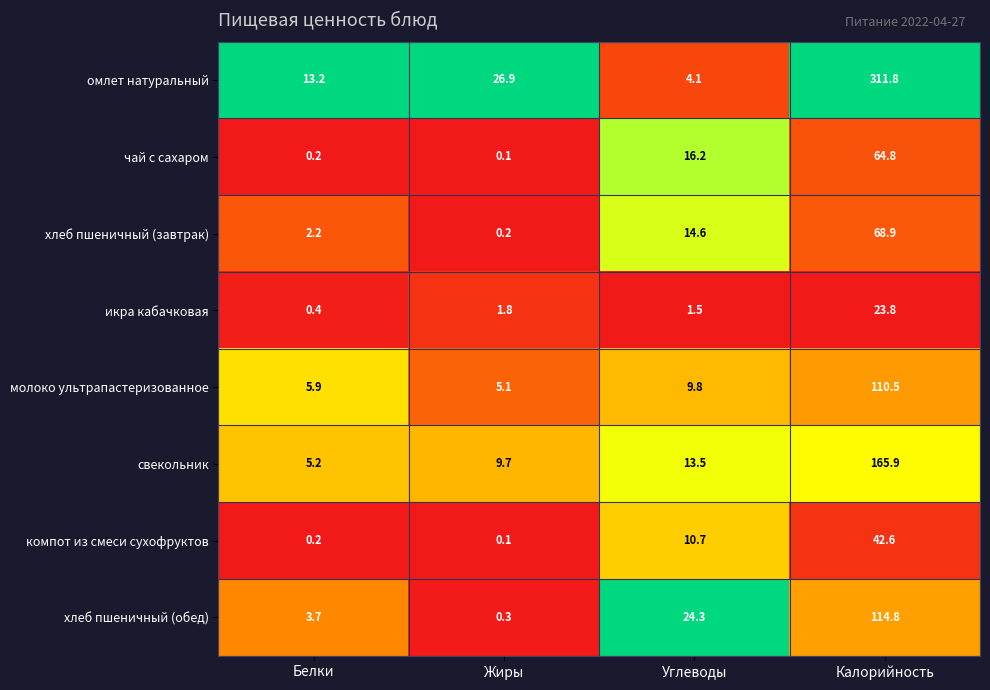

Rank the series by their maximum value, from highest to lowest.

омлет натуральный, свекольник, хлеб пшеничный (обед), молоко ультрапастеризованное, хлеб пшеничный (завтрак), чай с сахаром, компот из смеси сухофруктов, икра кабачковая